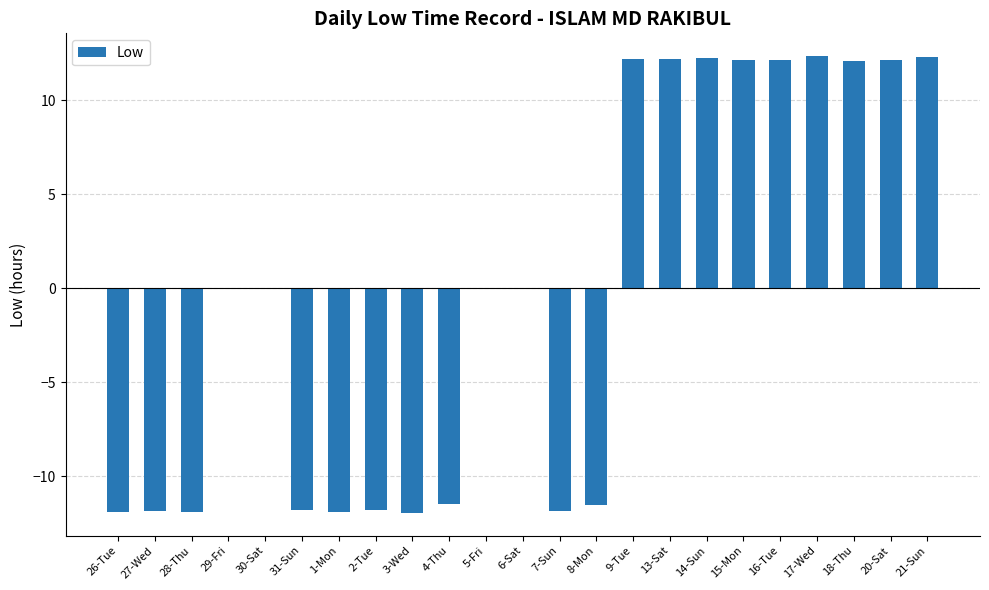

What value does the data have at 13-Sat?

12.2